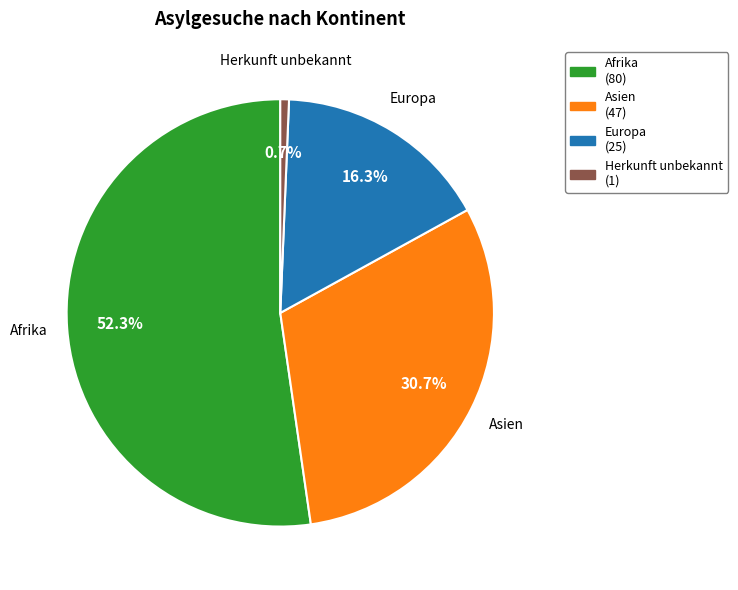

Is there any slice that represents more than half of the pie?

Yes